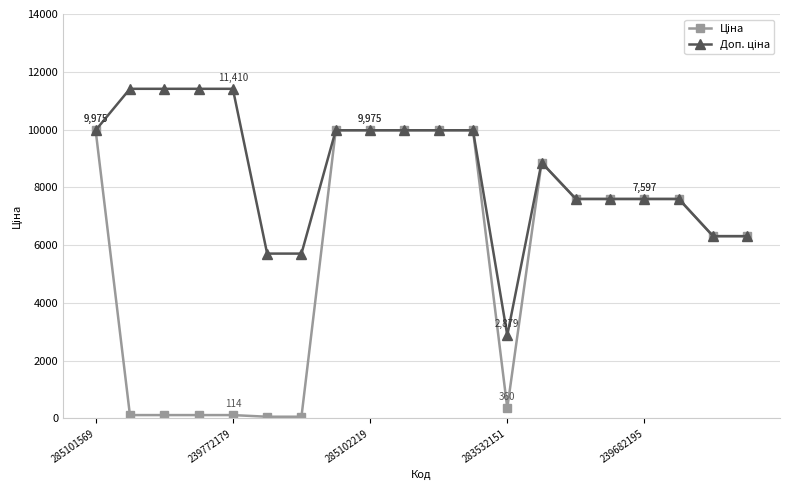

At how many categories does at least one series exceed 10555?

4